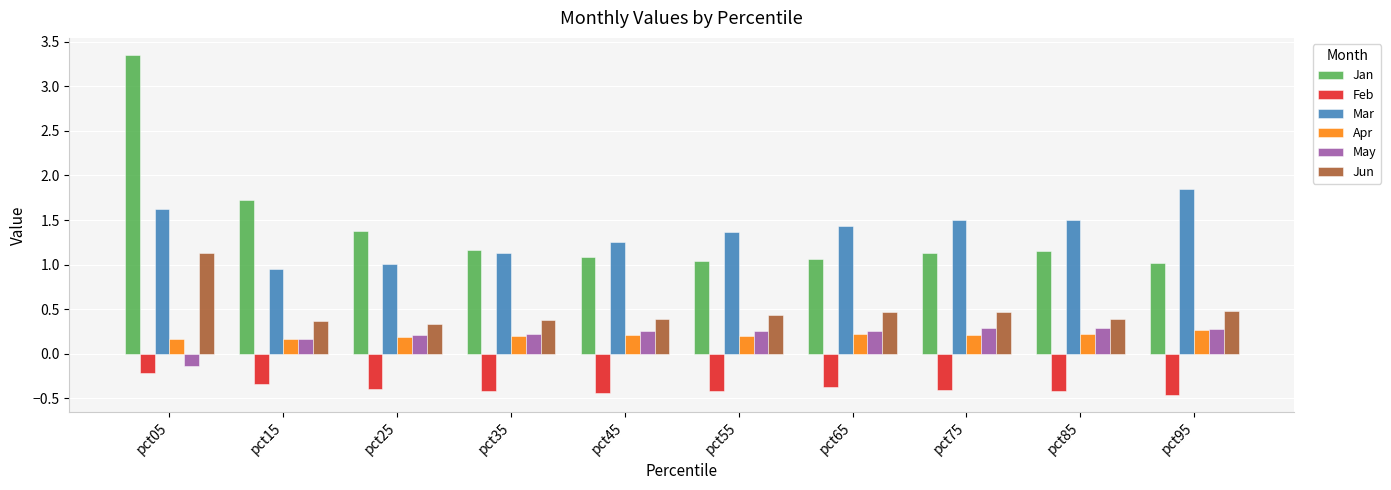

Which label corresponds to the largest value in the chart?

pct05